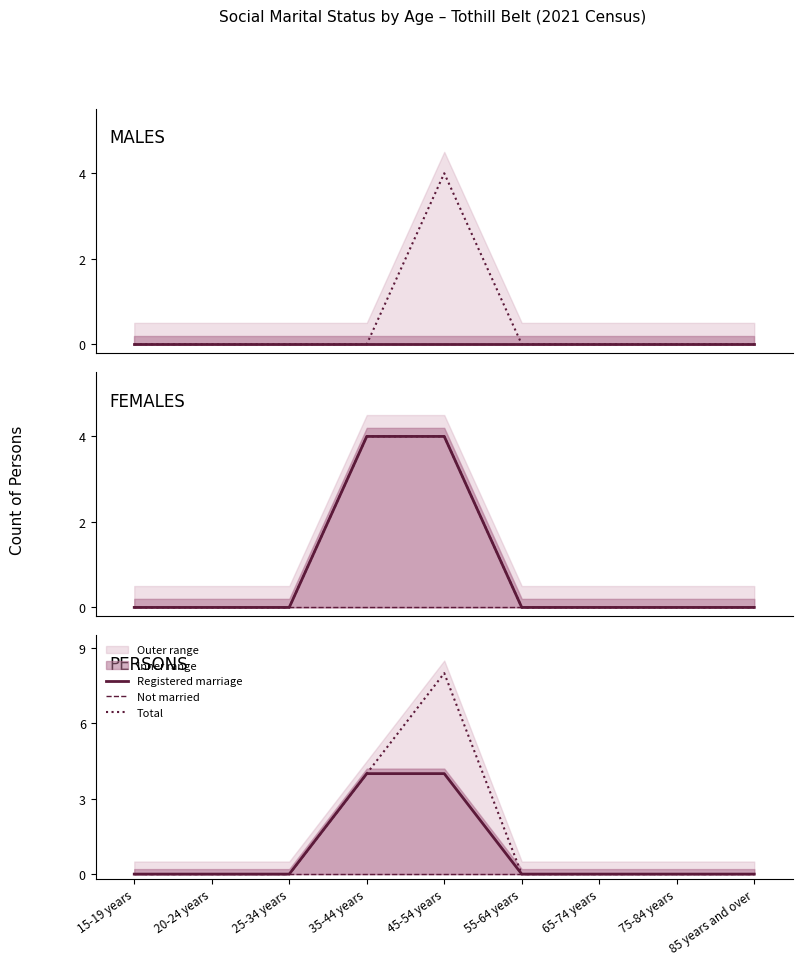

What is the difference between the second highest and minimum values in the Total series?

4